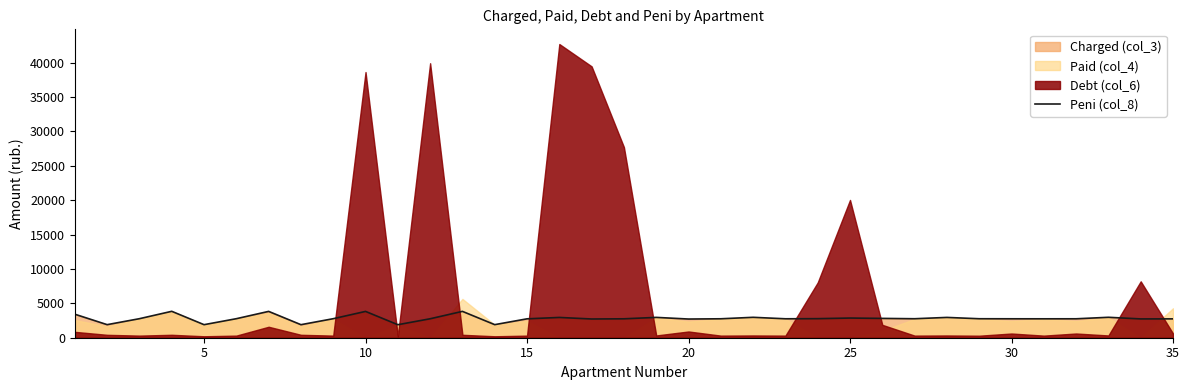

What is the ratio of the value at 20 to the value at 25?

1.0